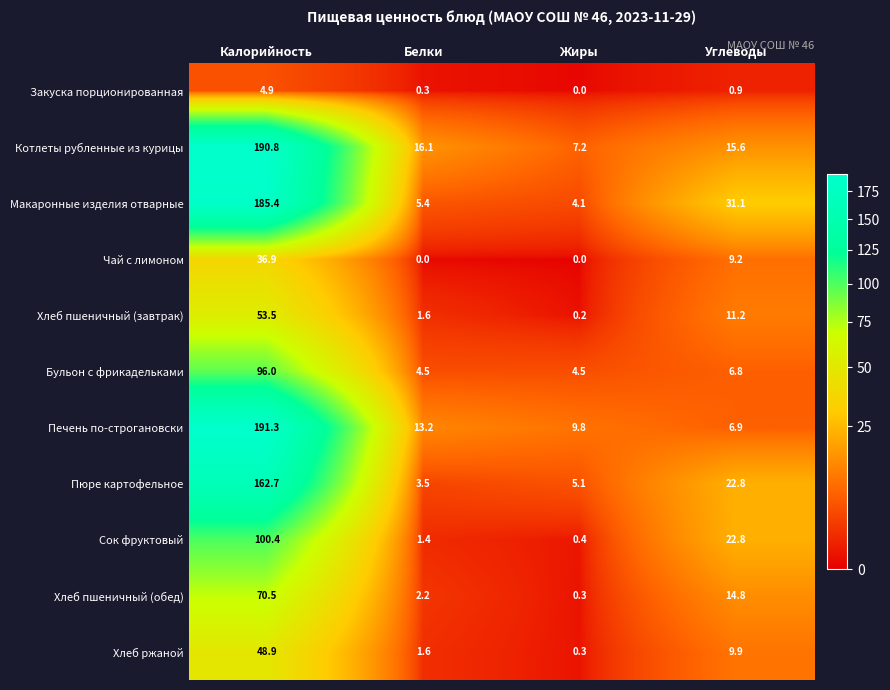

What is the highest value of the Хлеб пшеничный (обед) series?

70.5